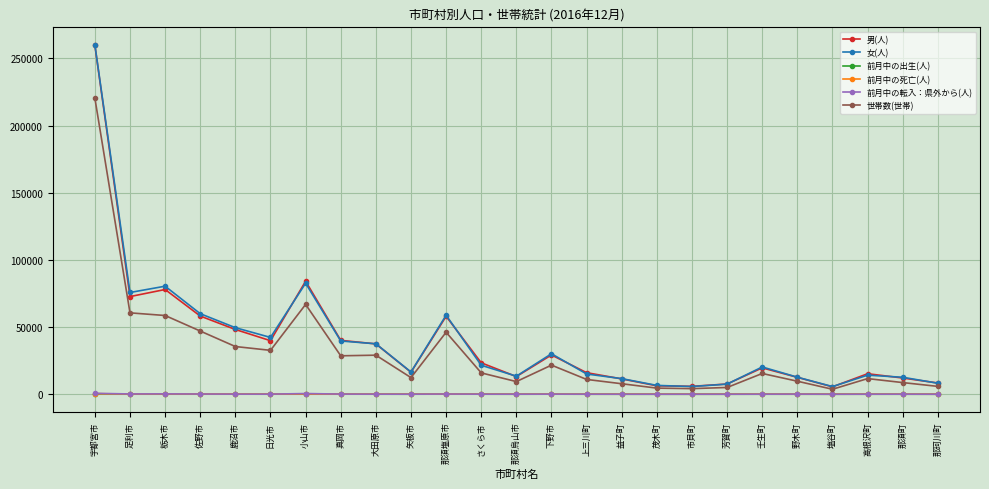

What is the label of the 8th point from the right?

市貝町